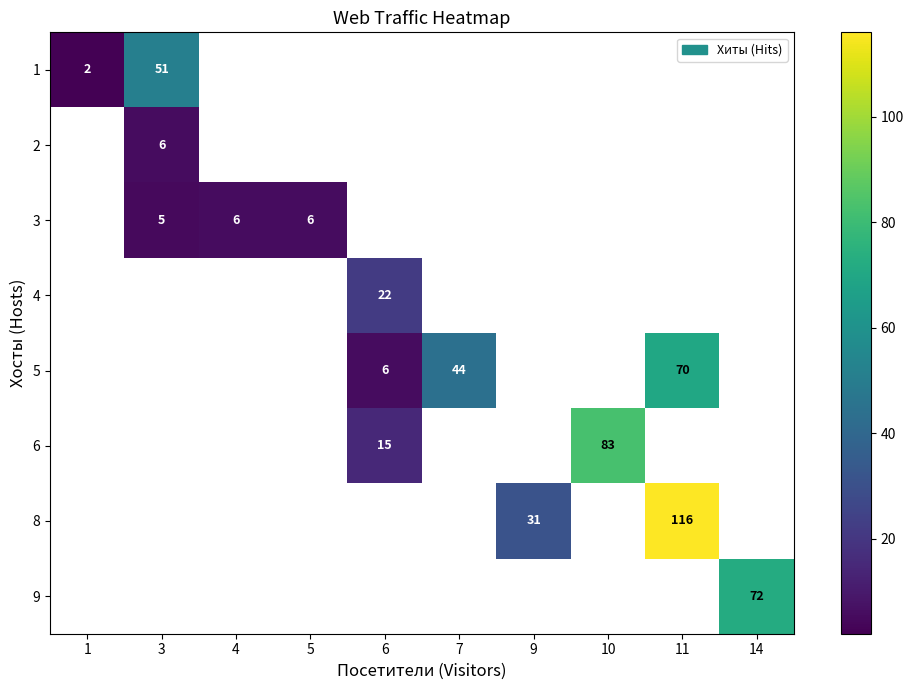

At which category does the chart reach its peak across all series?

11